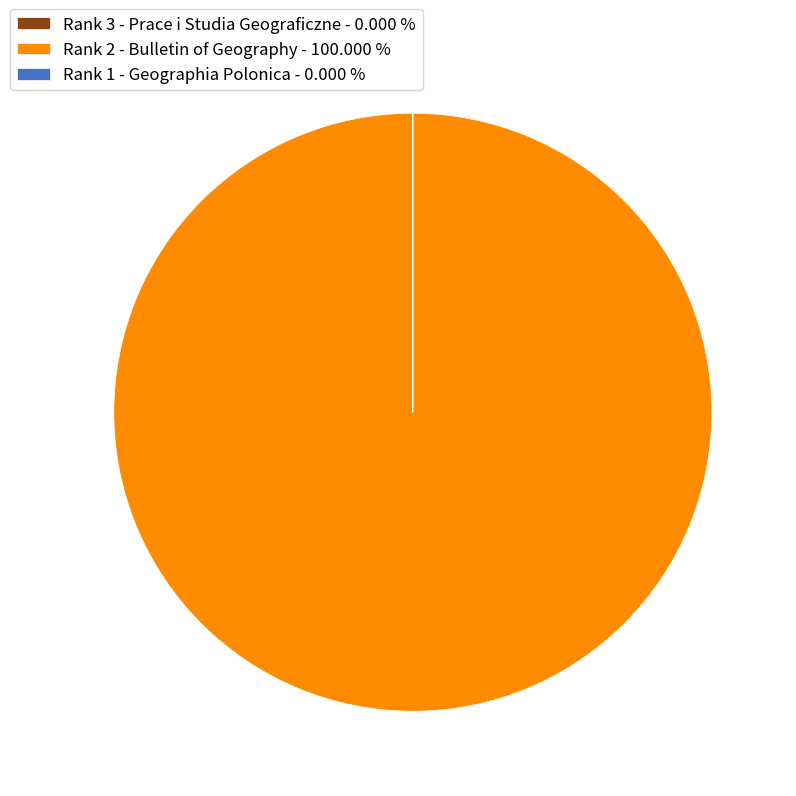

Is there any slice that represents more than half of the pie?

Yes